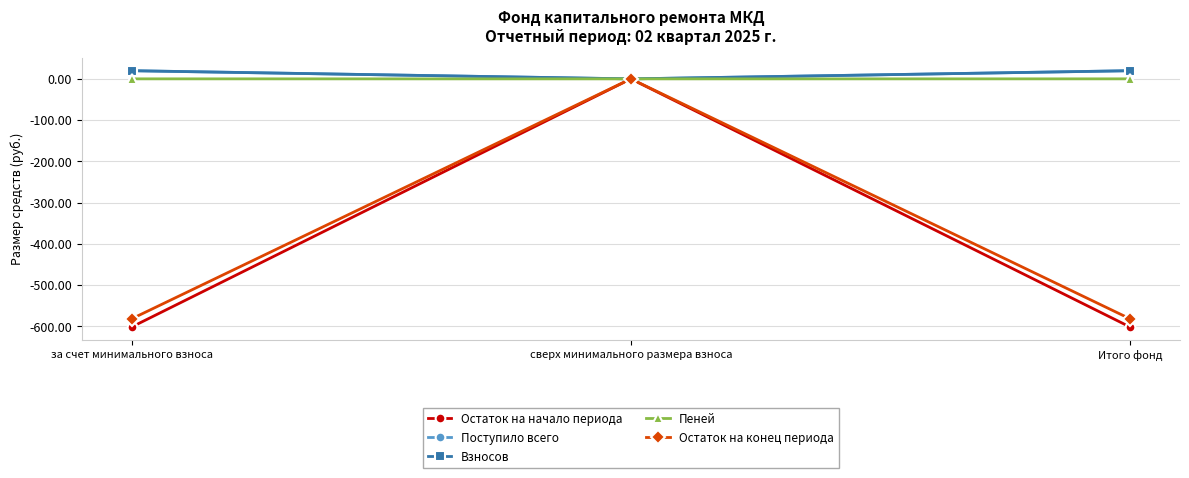

Is the value of Остаток на конец периода at за счет минимального взноса greater than the value of Остаток на начало периода at сверх минимального размера взноса?

No